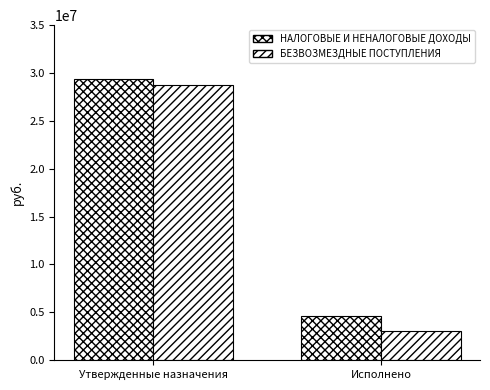

At how many categories does at least one series exceed 12607650?

1